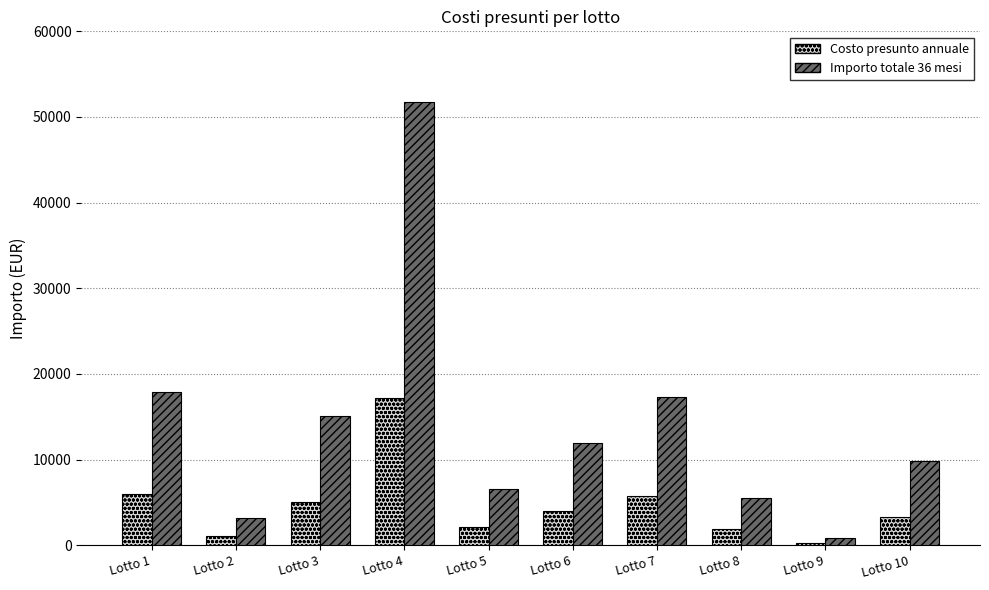

What is the value of the Costo presunto annuale bar at the 7th from the left?

5780